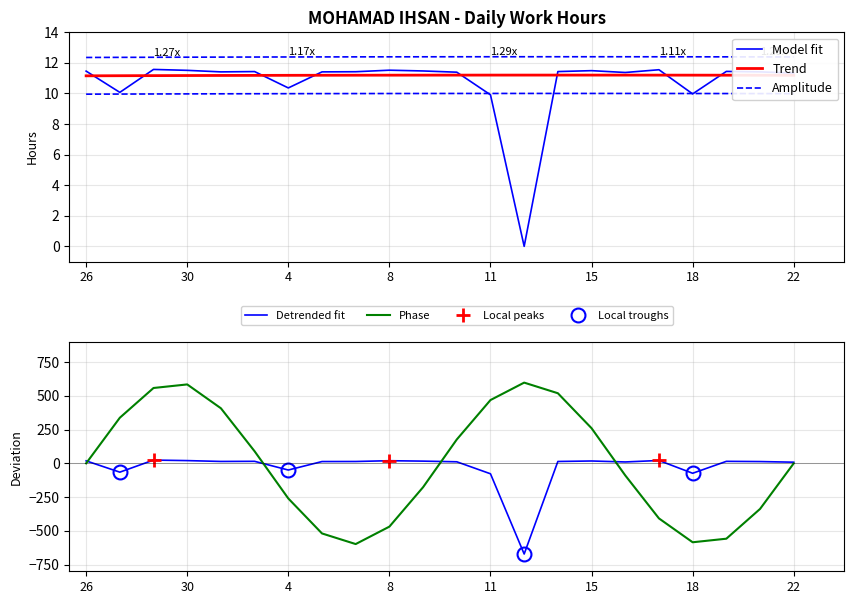

True or false: the data has more than 2 interior local peaks.

True